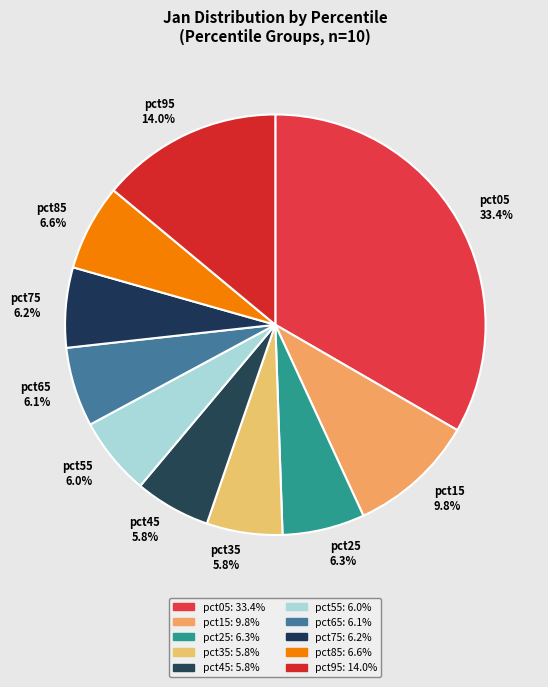

What percentage is NOT represented by pct25?

93.7%